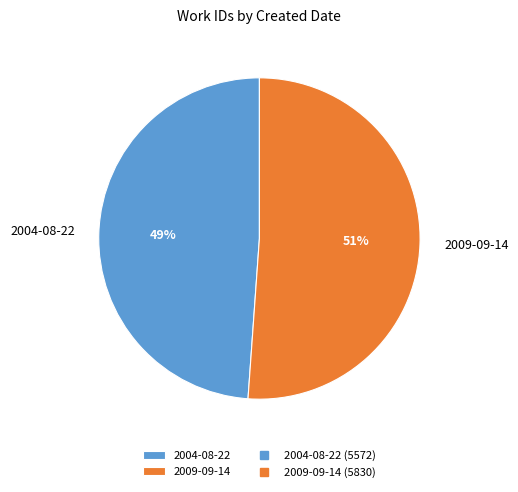

To the nearest percent, what is the combined percentage of 2009-09-14 and 2004-08-22?

100%